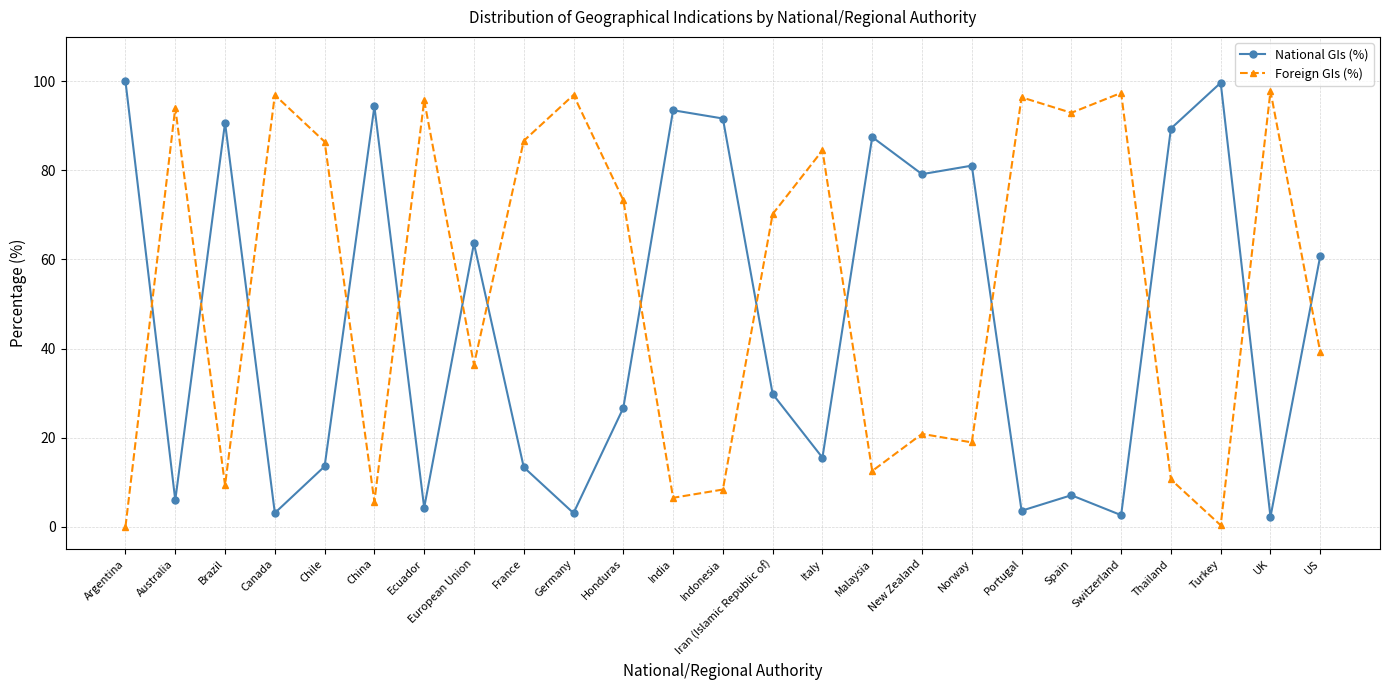

How many data points in Foreign GIs (%) are above 70?

13